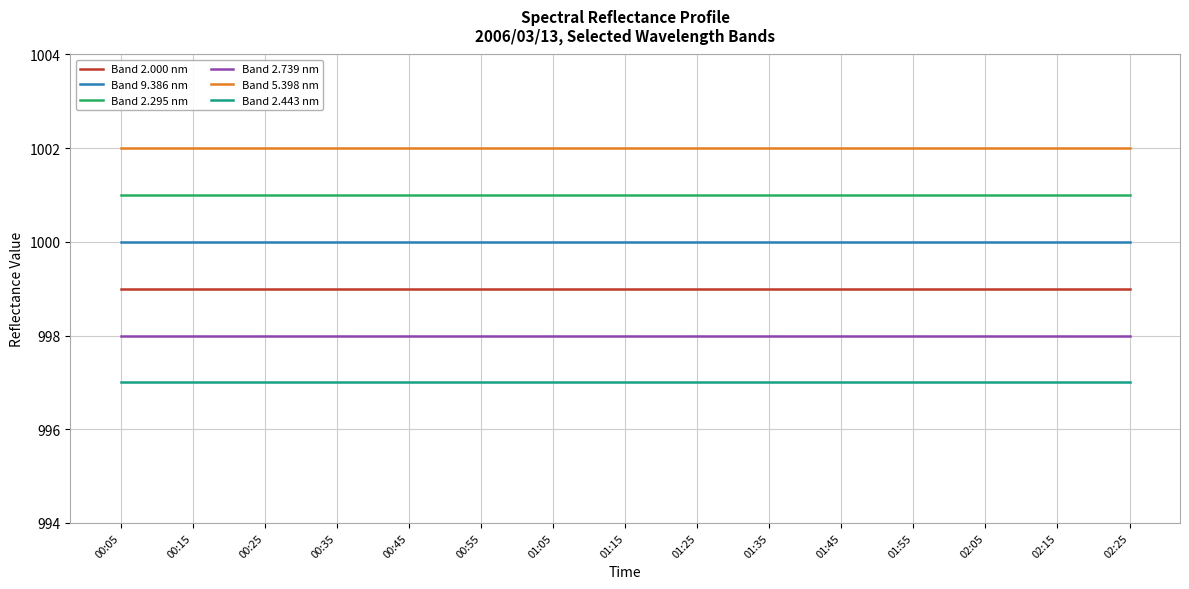

Reading left to right, list all the values displayed in this chart.

Band 2.000 nm: 999	999	999	999	999	999	999	999	999	999	999	999	999	999	999
Band 9.386 nm: 1000	1000	1000	1000	1000	1000	1000	1000	1000	1000	1000	1000	1000	1000	1000
Band 2.295 nm: 1001	1001	1001	1001	1001	1001	1001	1001	1001	1001	1001	1001	1001	1001	1001
Band 2.739 nm: 998	998	998	998	998	998	998	998	998	998	998	998	998	998	998
Band 5.398 nm: 1002	1002	1002	1002	1002	1002	1002	1002	1002	1002	1002	1002	1002	1002	1002
Band 2.443 nm: 997	997	997	997	997	997	997	997	997	997	997	997	997	997	997